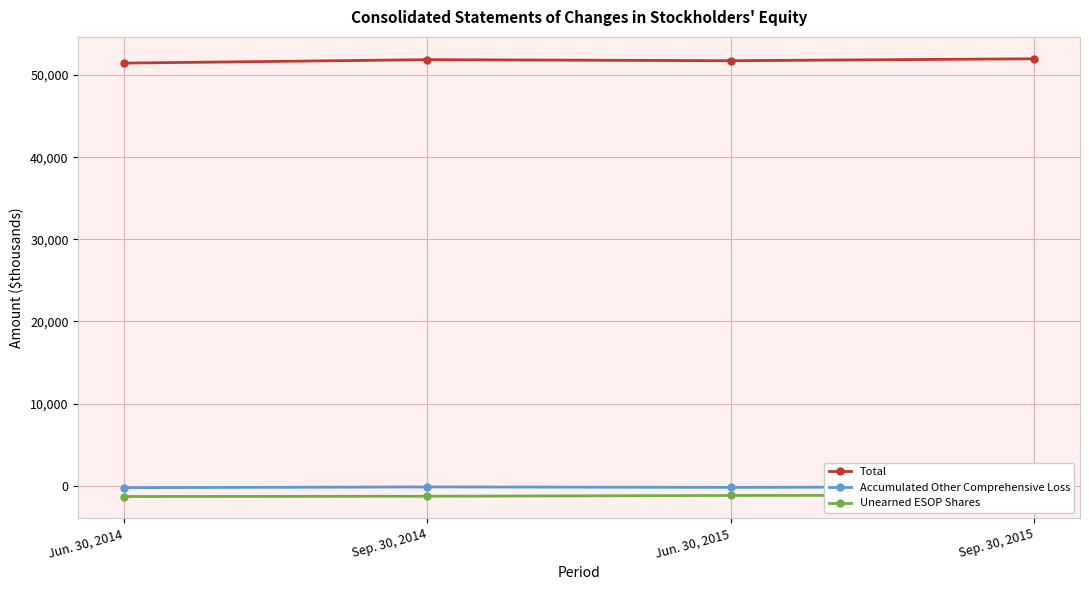

What is the value of the Total point at the 3rd from the left?

51744